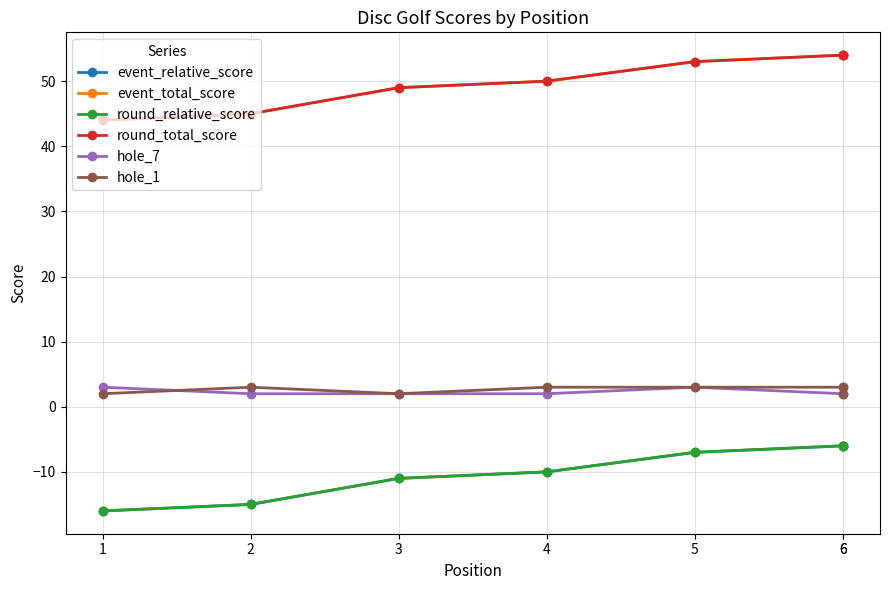

What is the greatest value displayed?

54